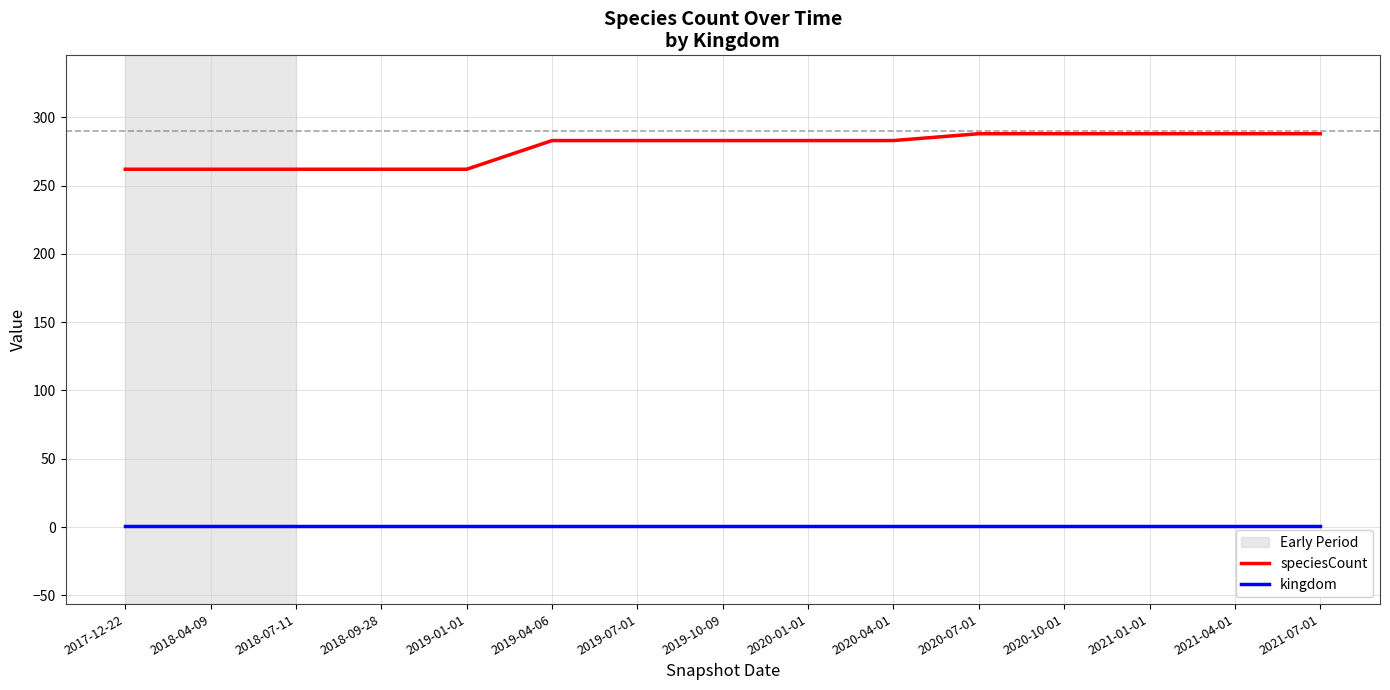

True or false: kingdom and speciesCount intersect in this chart.

False